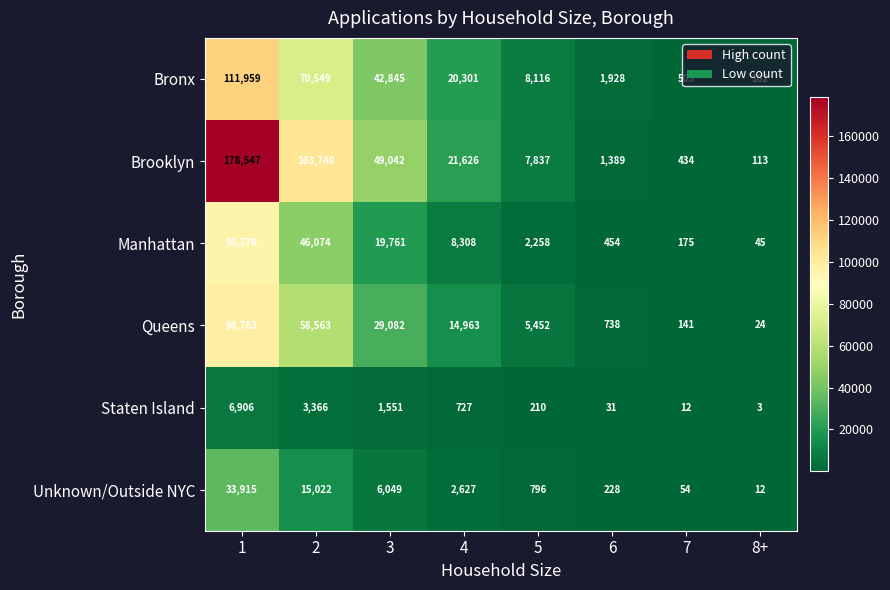

What is the maximum value for Unknown/Outside NYC?

33915